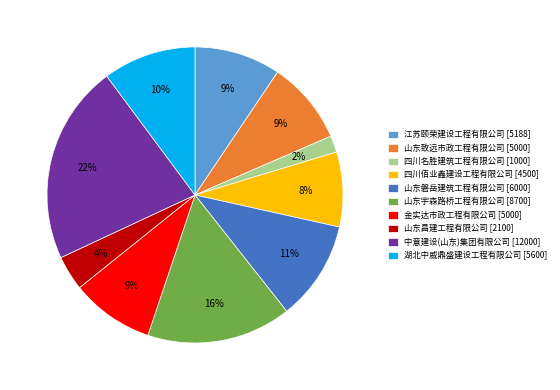

Does 金实达市政工程有限公司 account for over 50% of the chart?

No